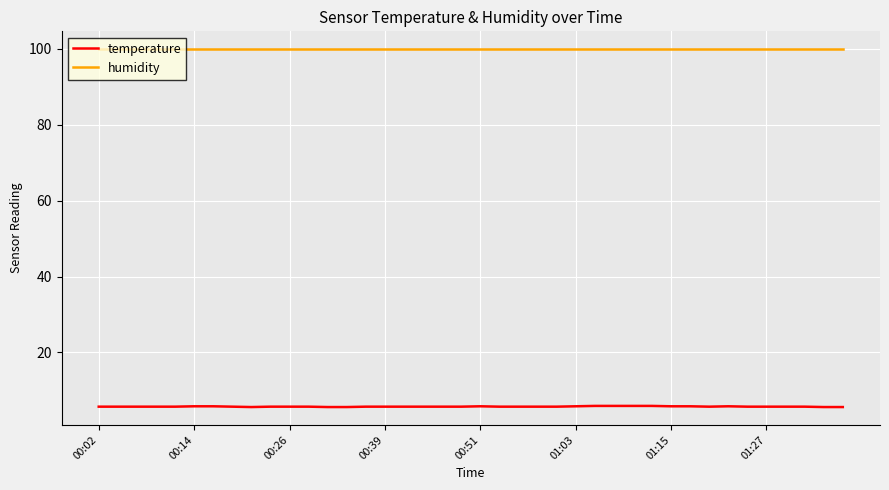

True or false: humidity and temperature intersect in this chart.

False